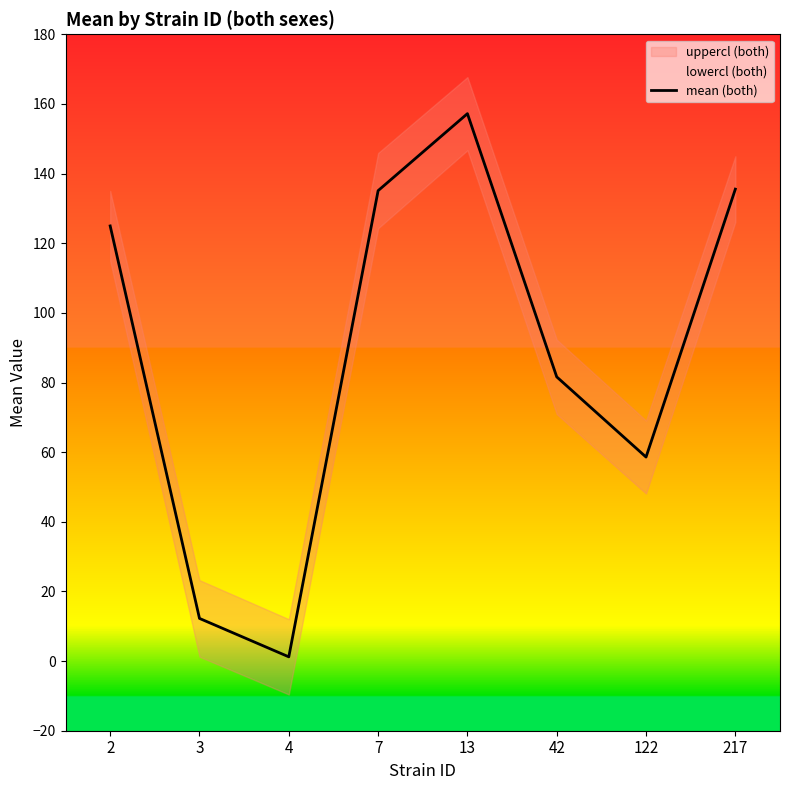

What is the difference between the maximum and minimum values?

156.0